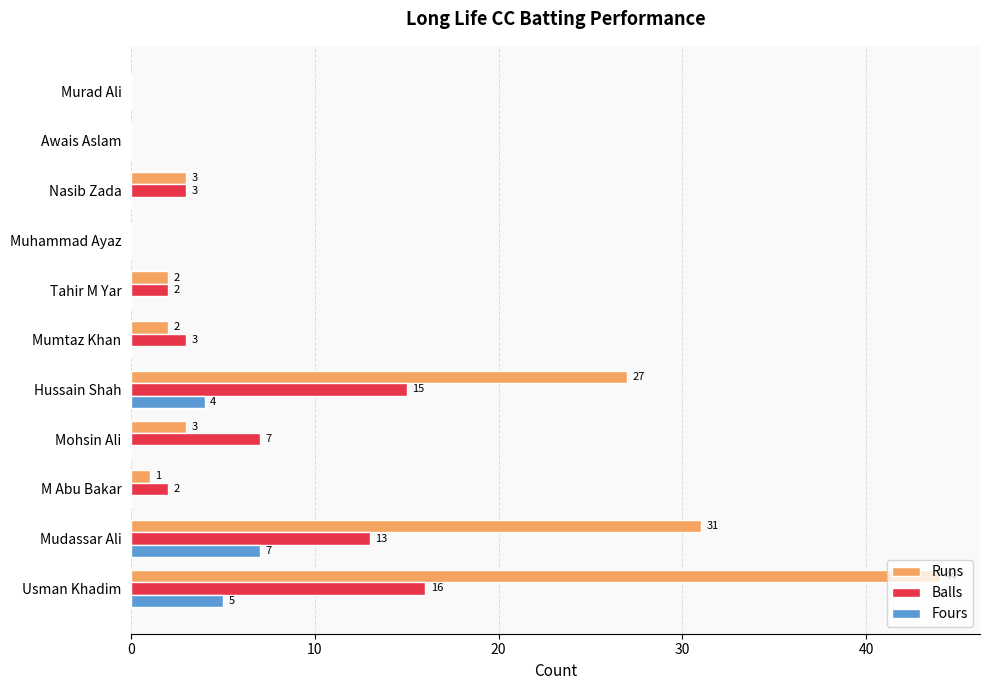

What is the sum of all Fours values?

16